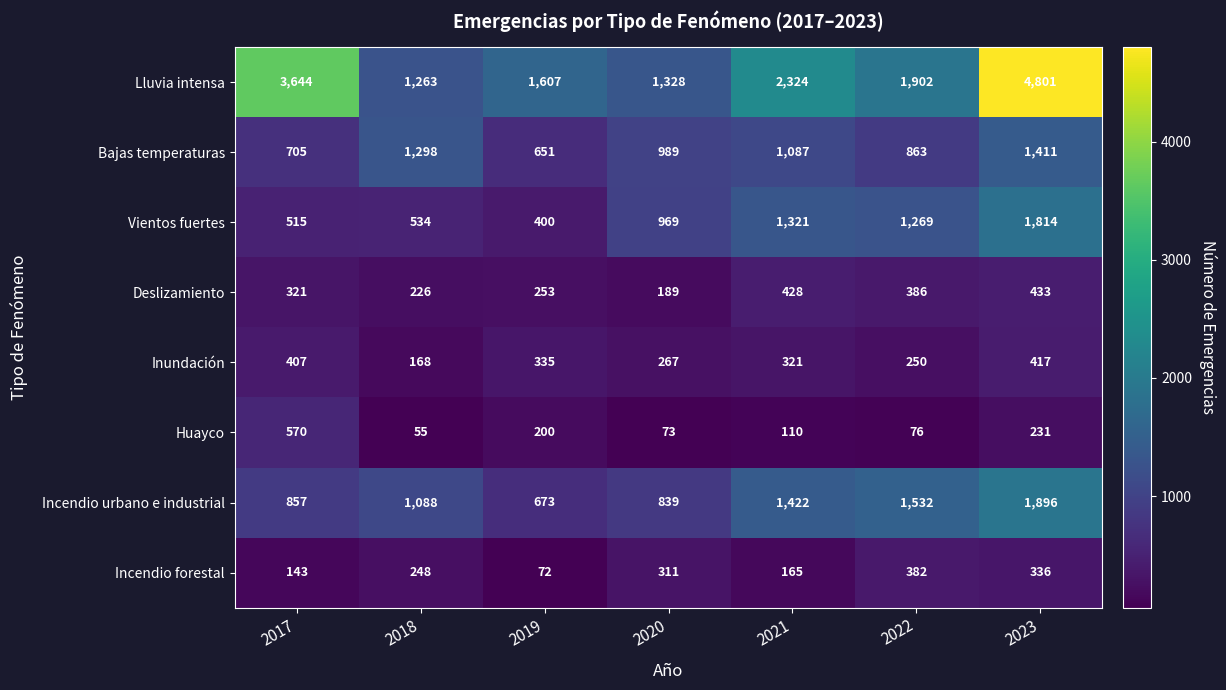

The value of Vientos fuertes at 2021 is 912. True or false?

False